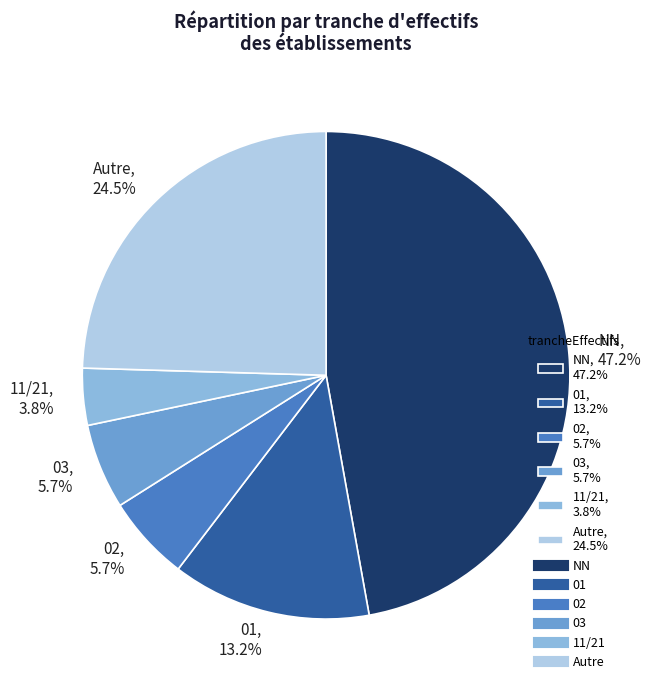

What percentage is NOT represented by 02, 5.7%?

94.3%